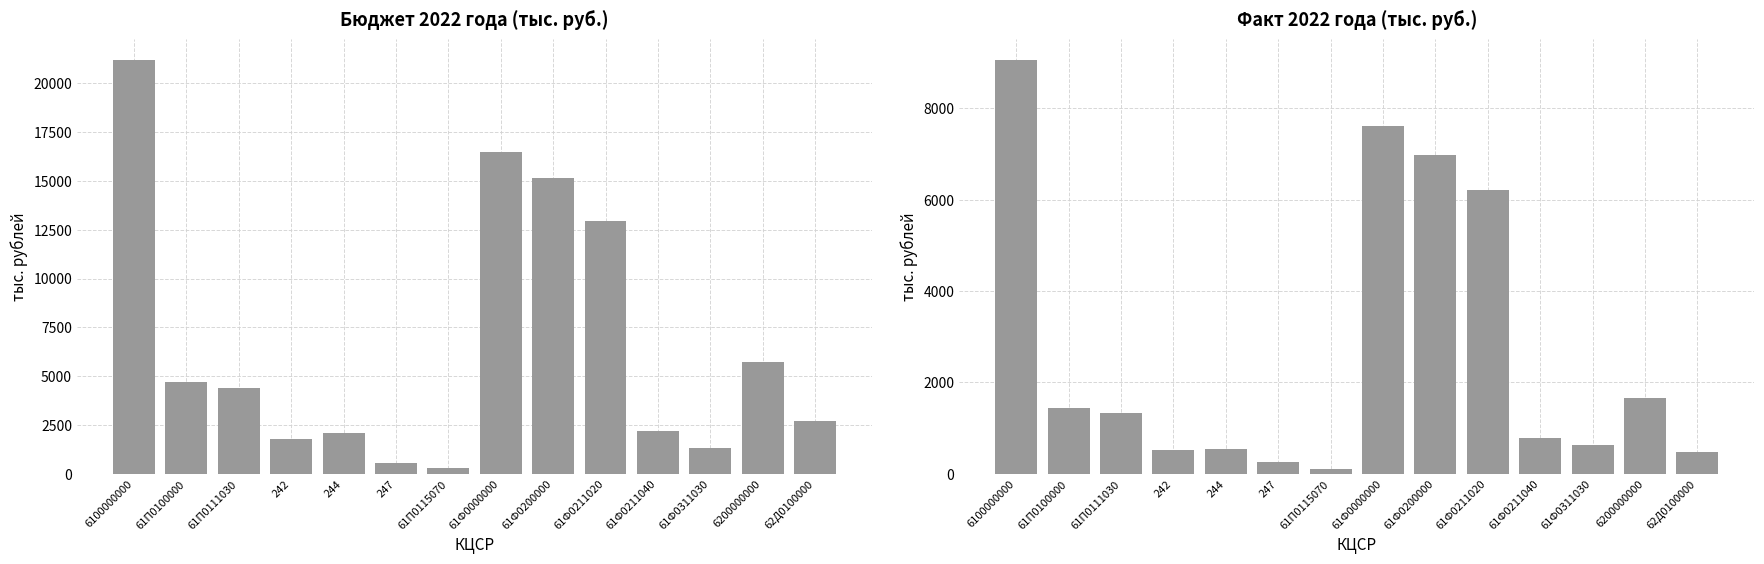

How many groups of bars are there?

14